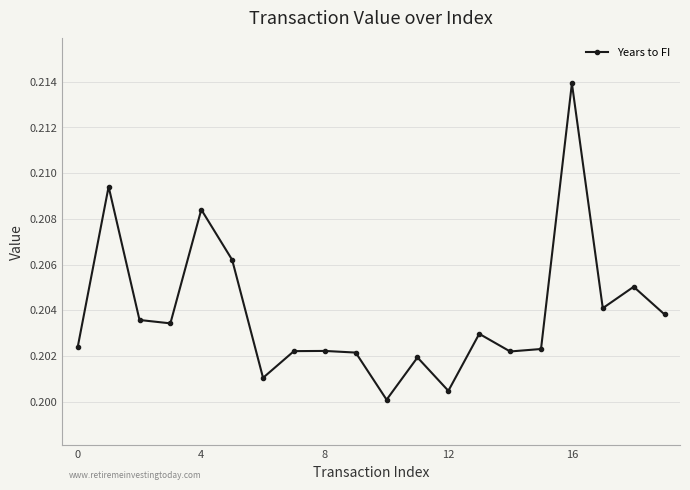

True or false: the data has more than 1 interior local peaks.

True